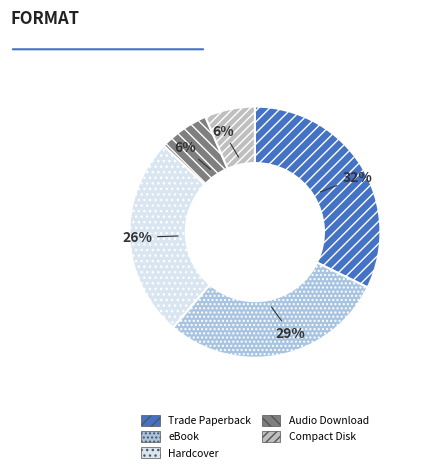

Is it true that Compact Disk is 6% of the pie?

True